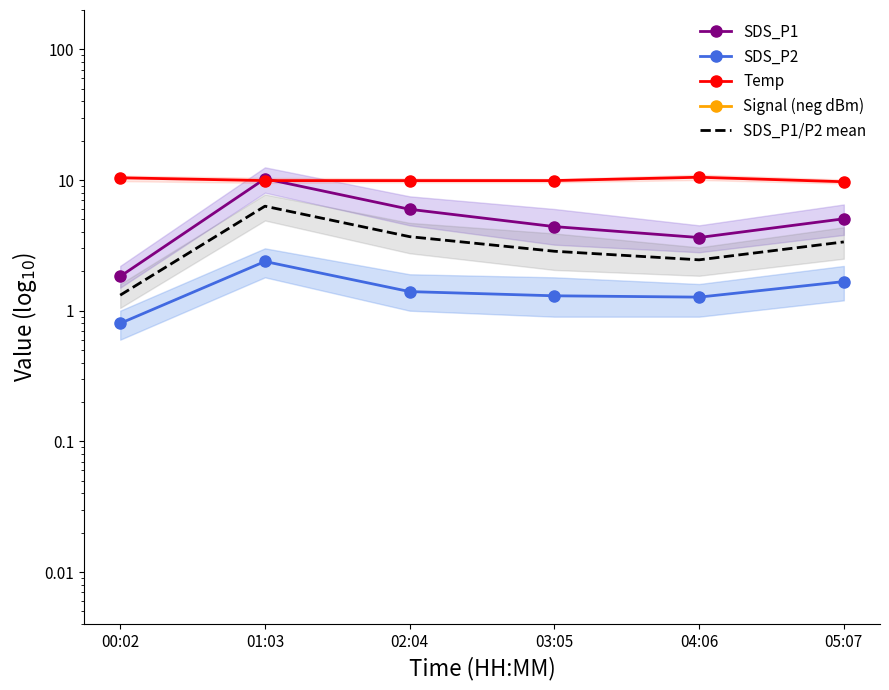

Which series has the widest spread of values?

SDS_P1